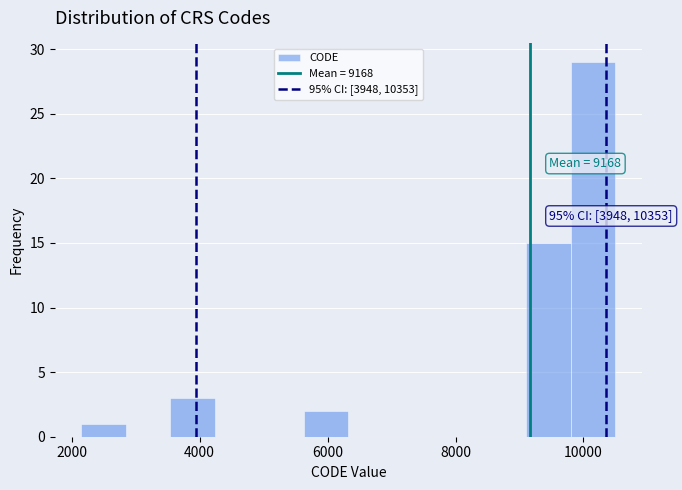

Around what value on the x-axis is the tallest bar? Give the approximate position of its centre, as read against the axis.

10200